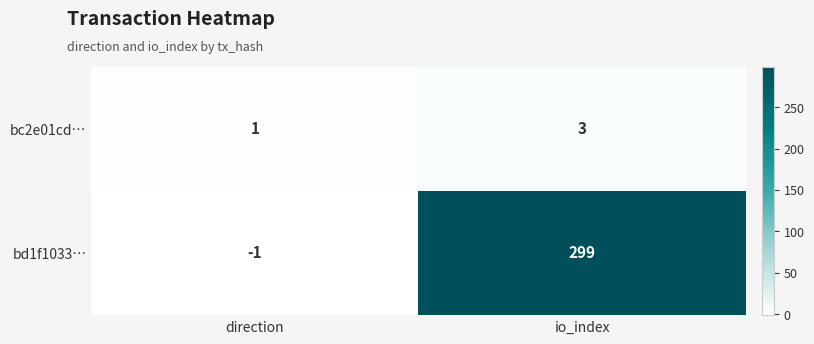

Which series has the largest total across all categories?

bd1f1033…